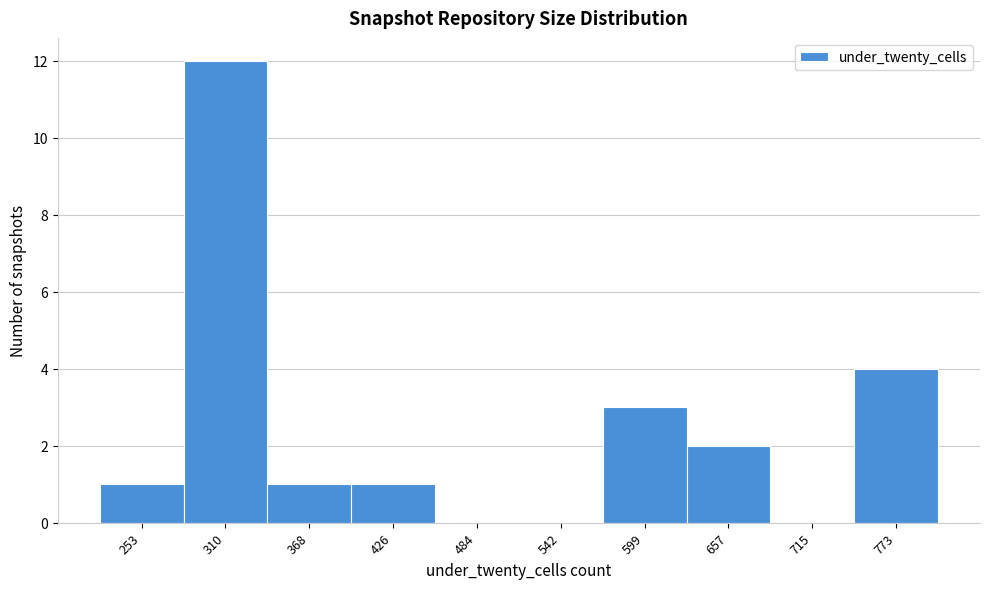

Reading left to right, list all the values displayed in this chart.

253=1	310=12	368=1	426=1	484=0	542=0	599=3	657=2	715=0	773=4